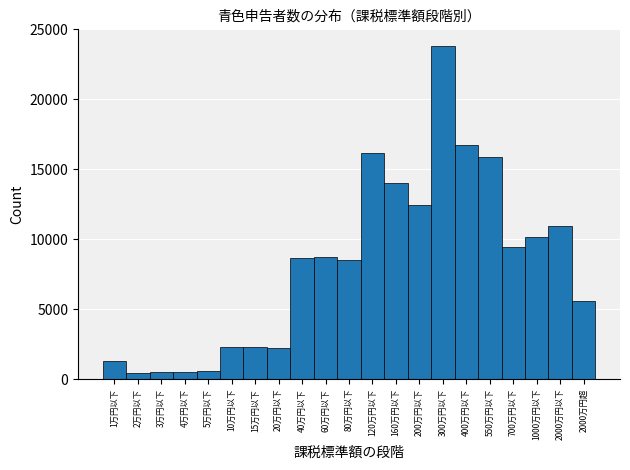

What is the change in value from 10万円以下 to 120万円以下?

+13831